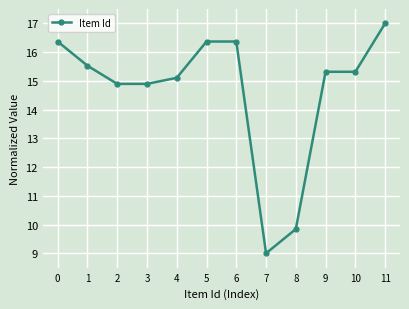

At which category does the chart reach its peak across all series?

11